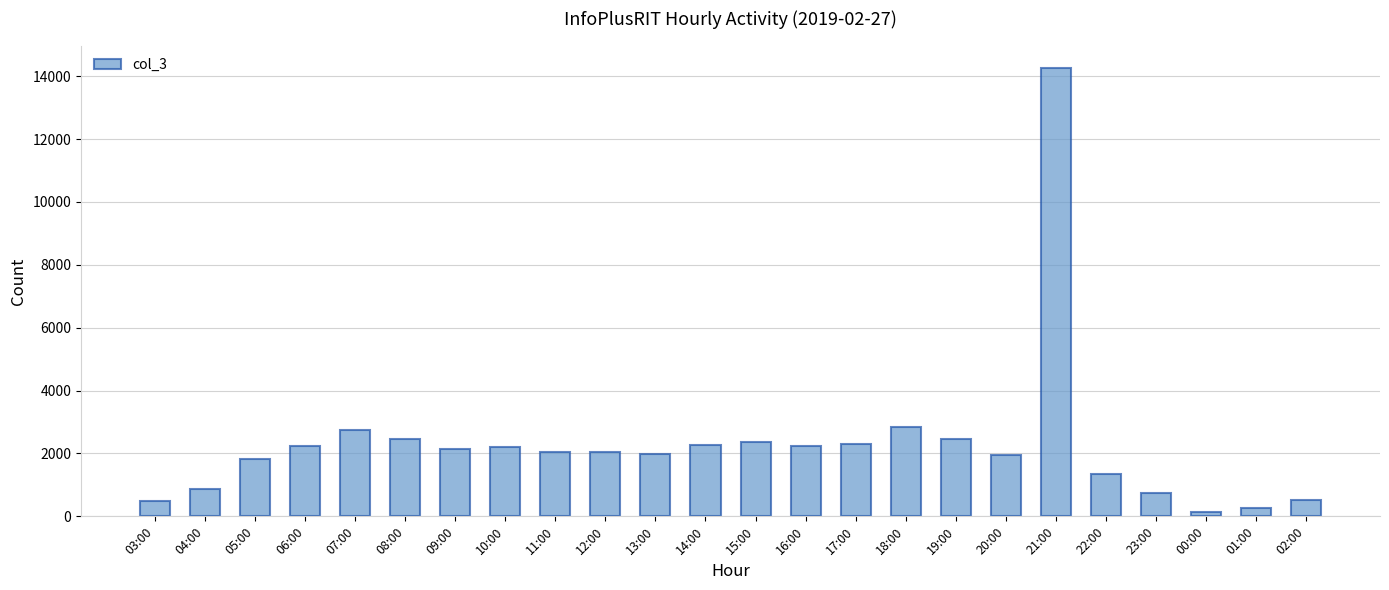

What is the label of the 7th bar from the right?

20:00